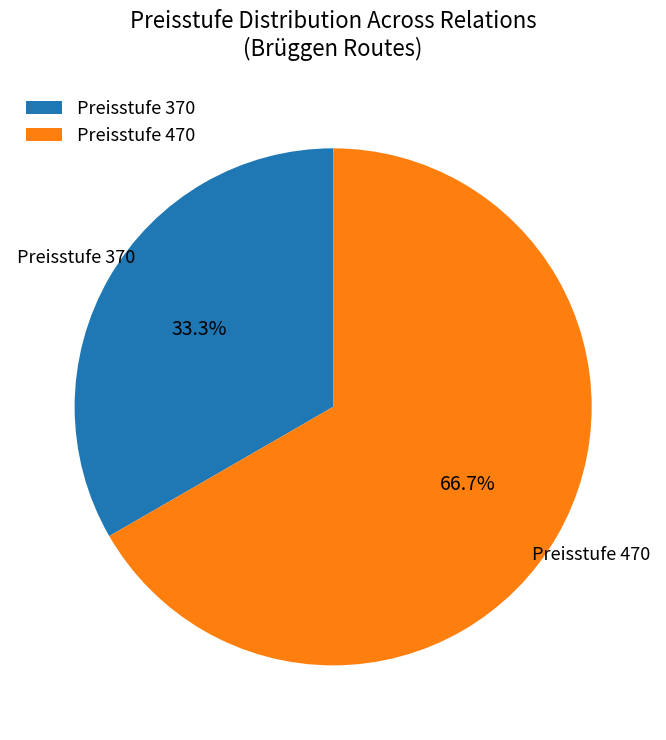

Do Preisstufe 370 and Preisstufe 470 together represent more than half of the pie?

Yes